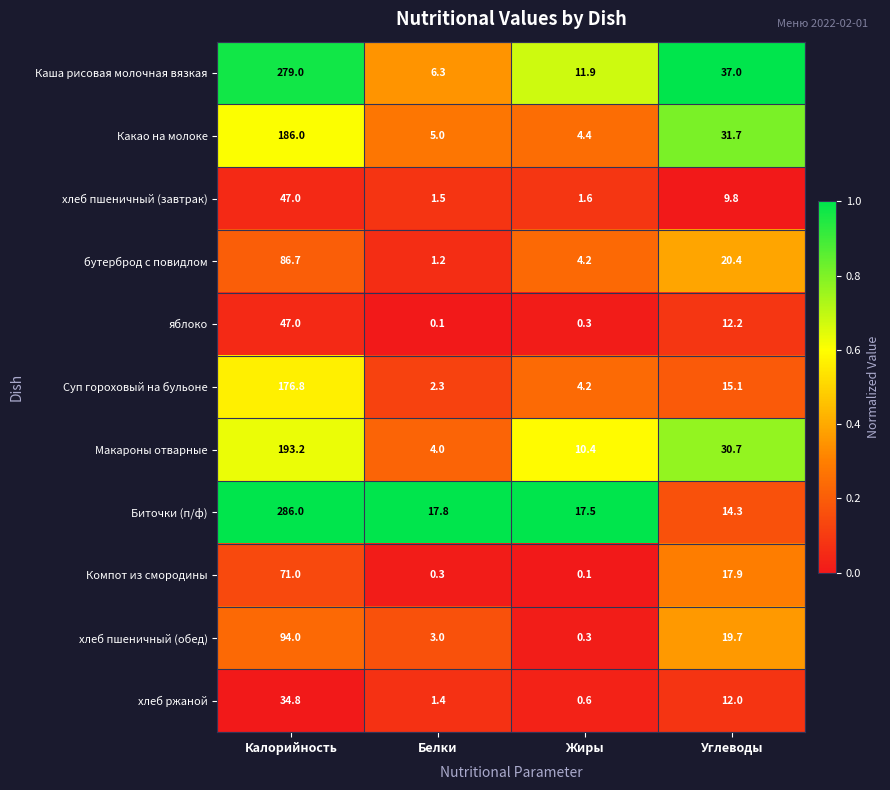

What is the average value of the Макароны отварные series?

59.6